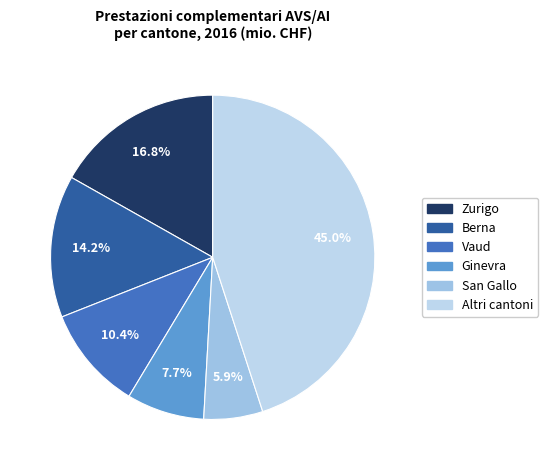

The Vaud slice represents 10% of the pie. True or false?

True